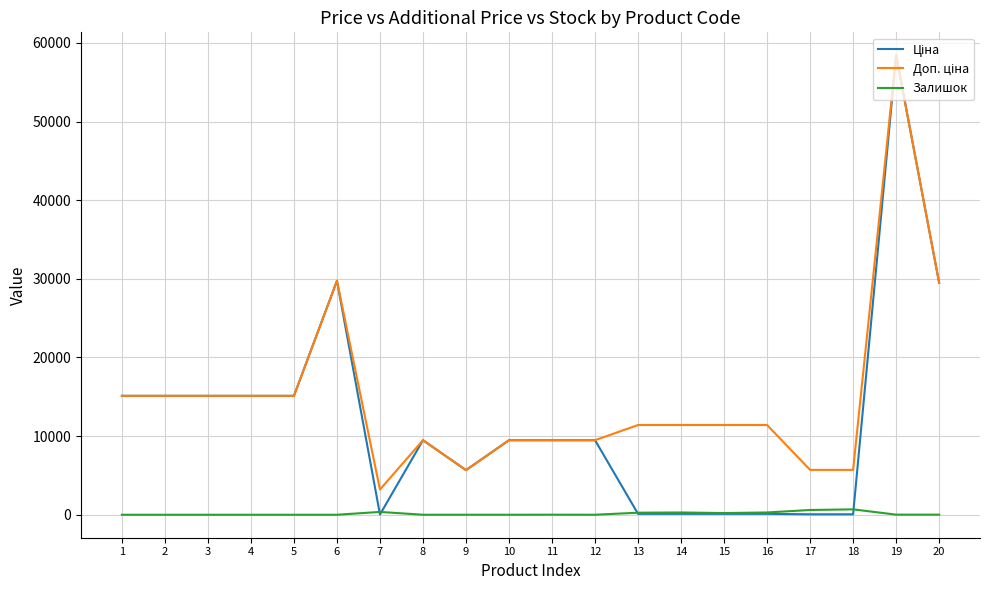

What is the maximum value shown in the chart?

58426.5